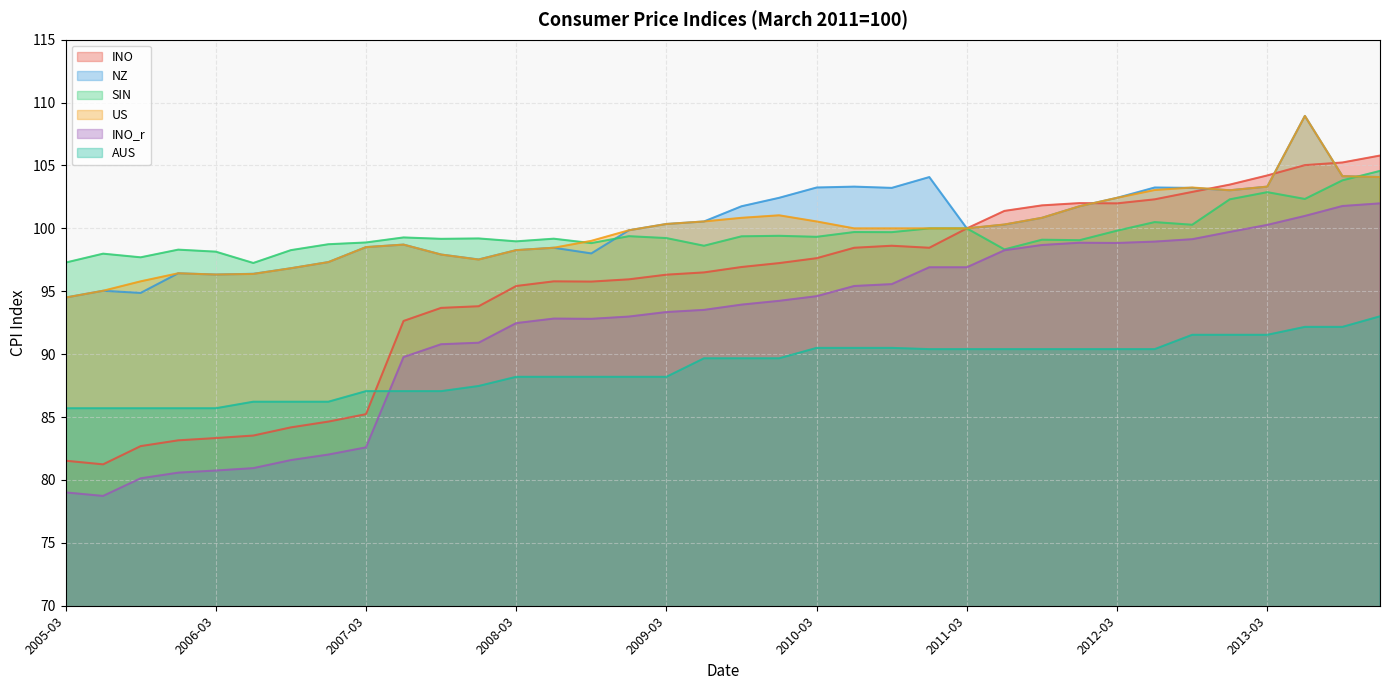

What is the minimum value shown in the chart?

78.7